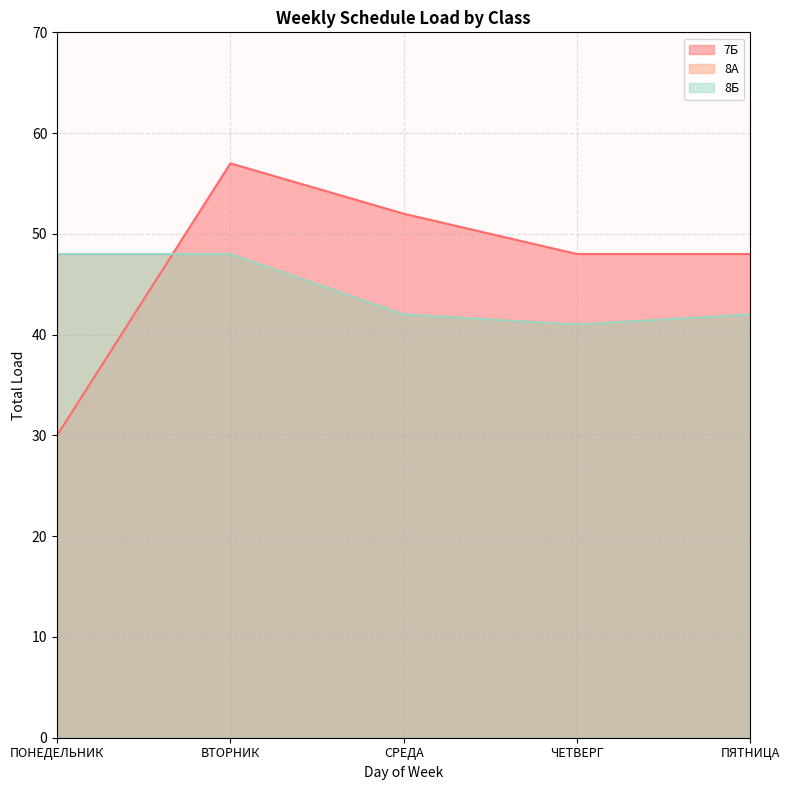

The value of 8А at ПОНЕДЕЛЬНИК is 48. True or false?

True